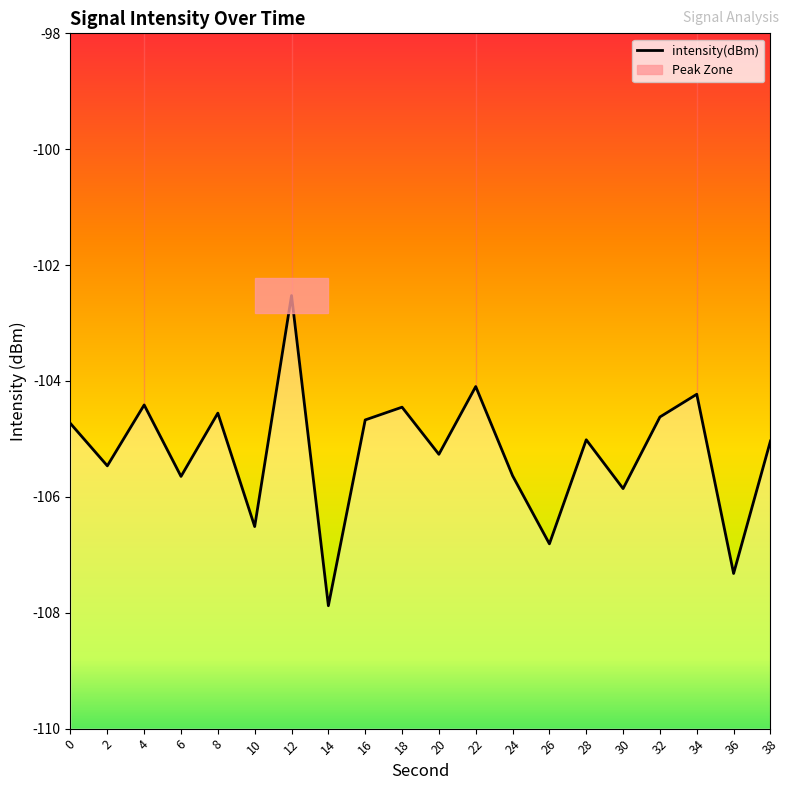

The value at 2 is -21.9. True or false?

False